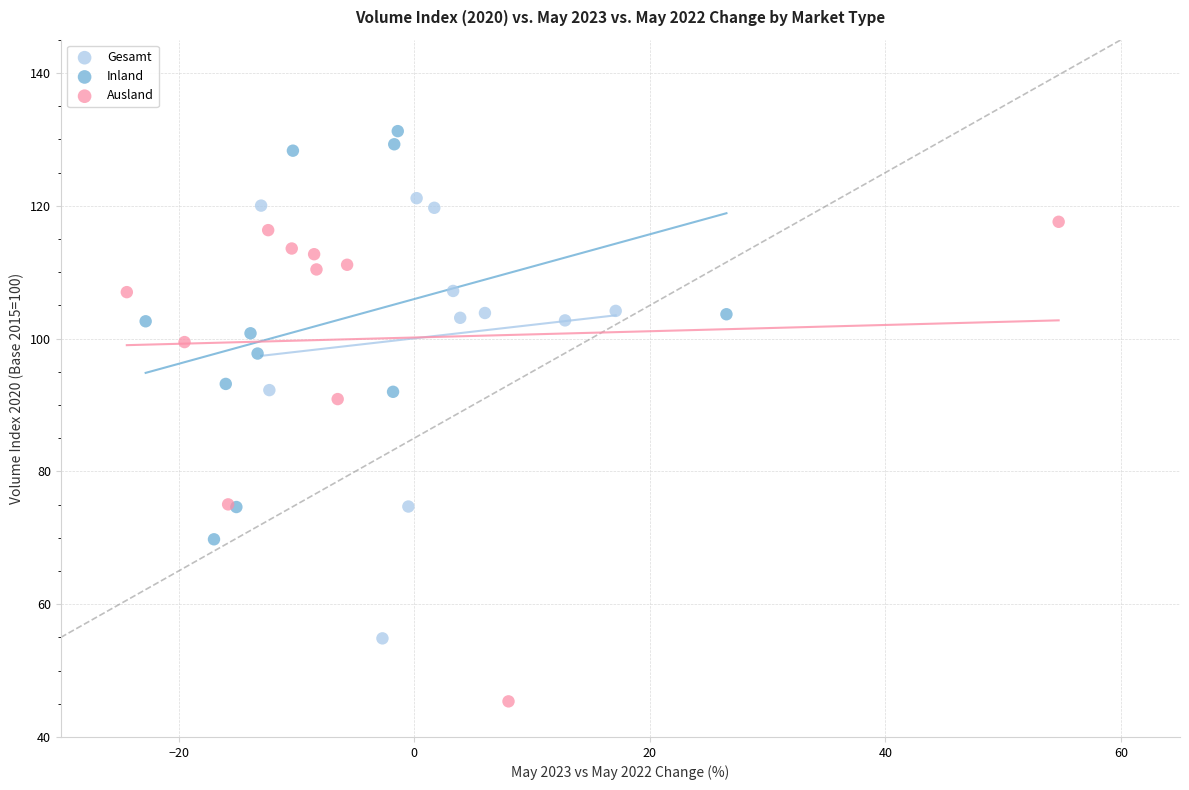

Which series contains the highest Y value?

Inland